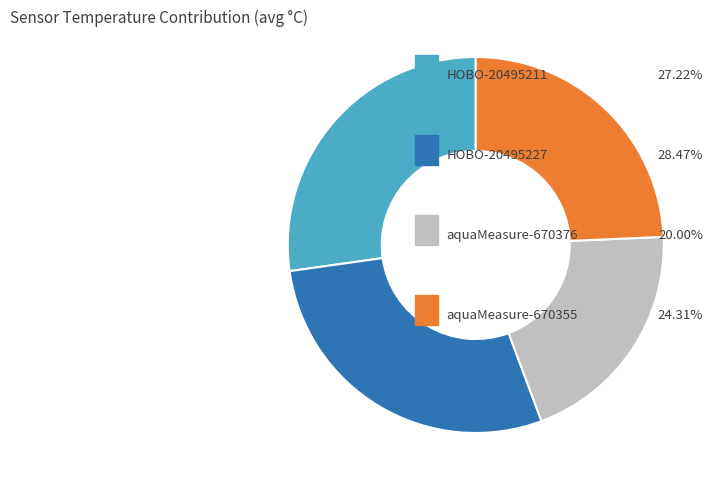

Does any single category account for the majority?

No